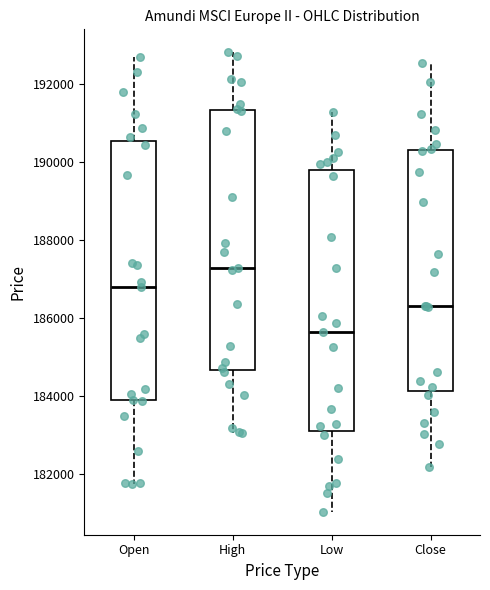

Where does the upper whisker of the box for Open end on the y-axis? The values are not printed on the chart, so give them approximately, as read against the axis.

192600